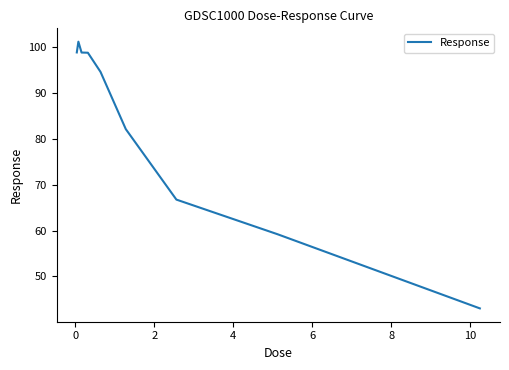

True or false: the data has more than 0 interior local peaks.

True